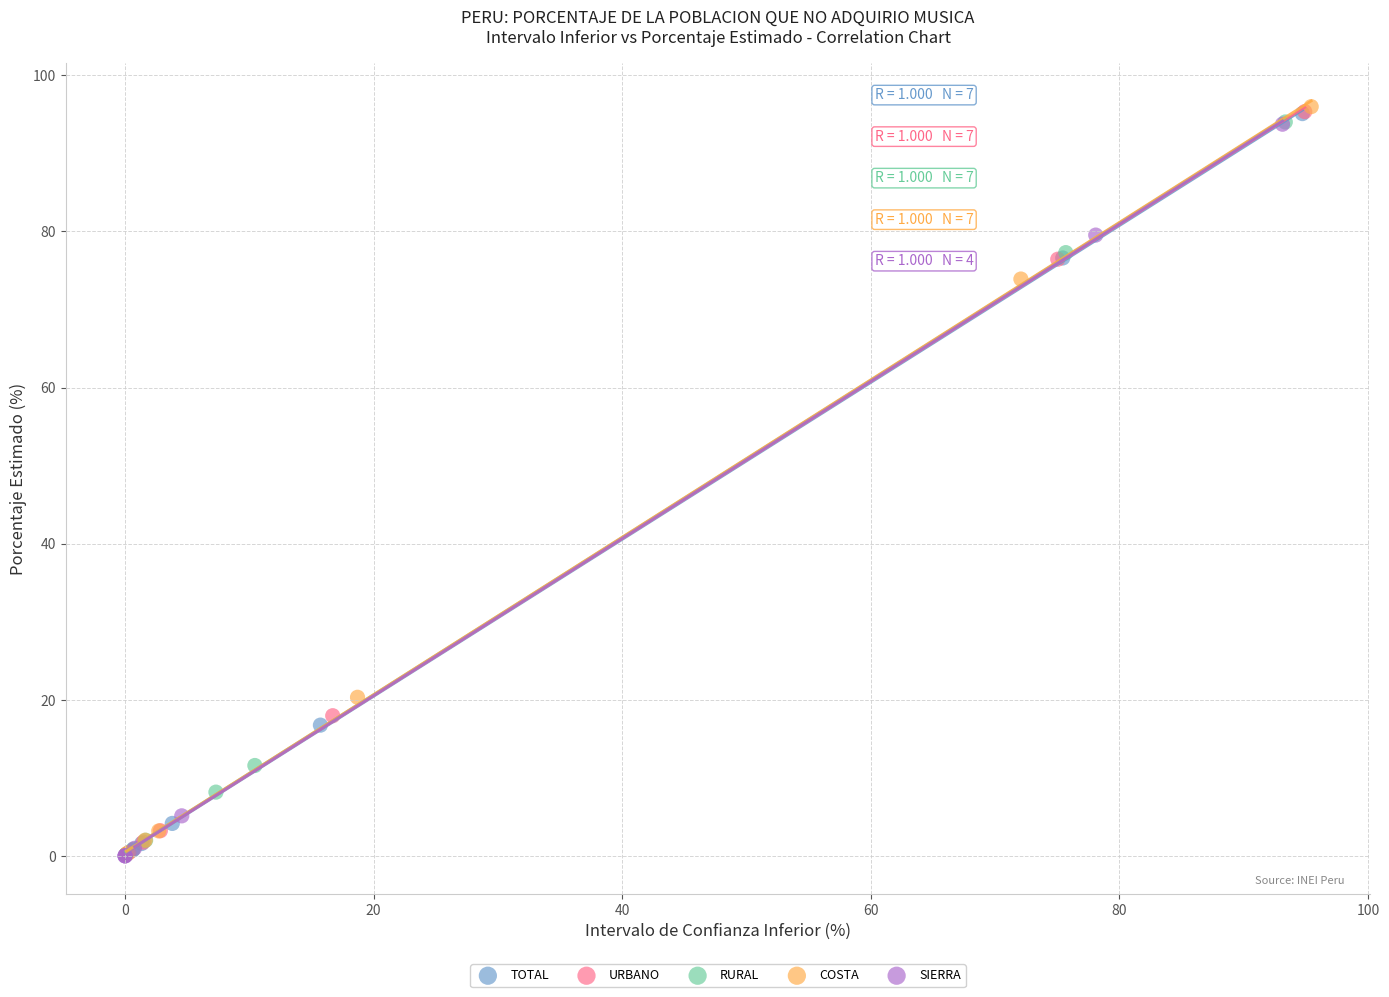

What are all the series names shown in the legend?

TOTAL, URBANO, RURAL, COSTA, SIERRA